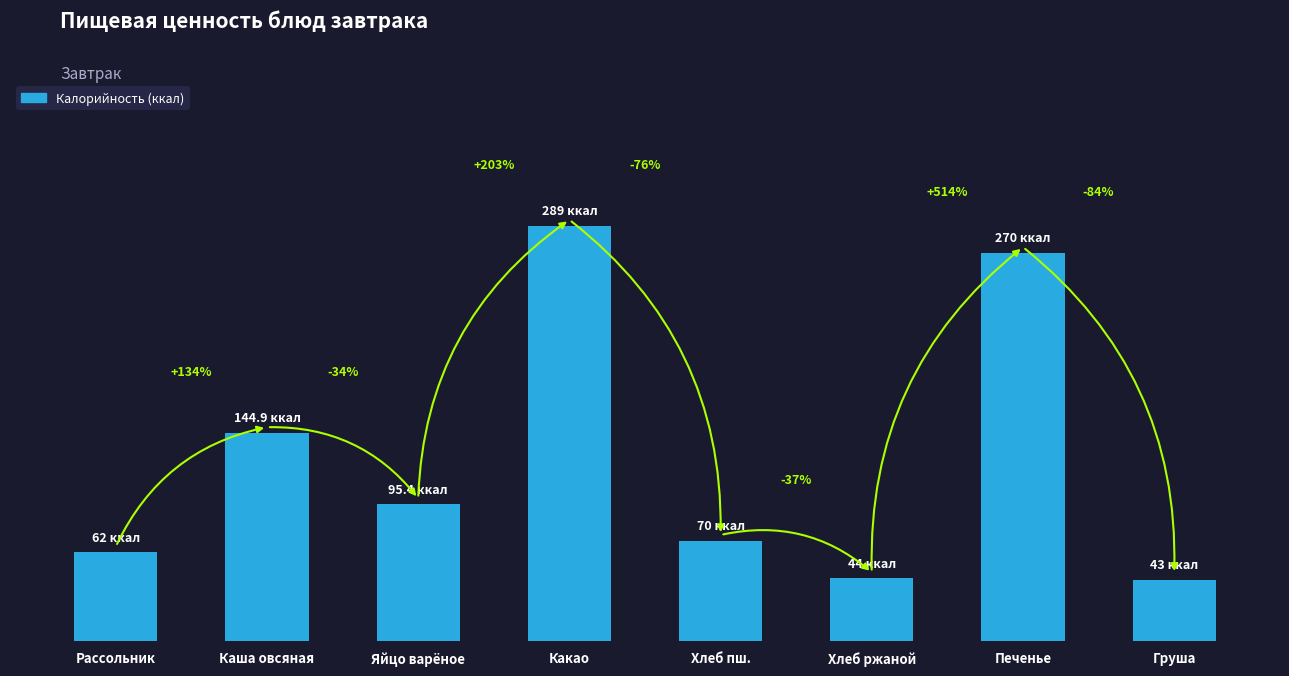

Reading left to right, list all the values displayed in this chart.

62.0	144.9	95.4	289.0	70.0	44.0	270.0	43.0